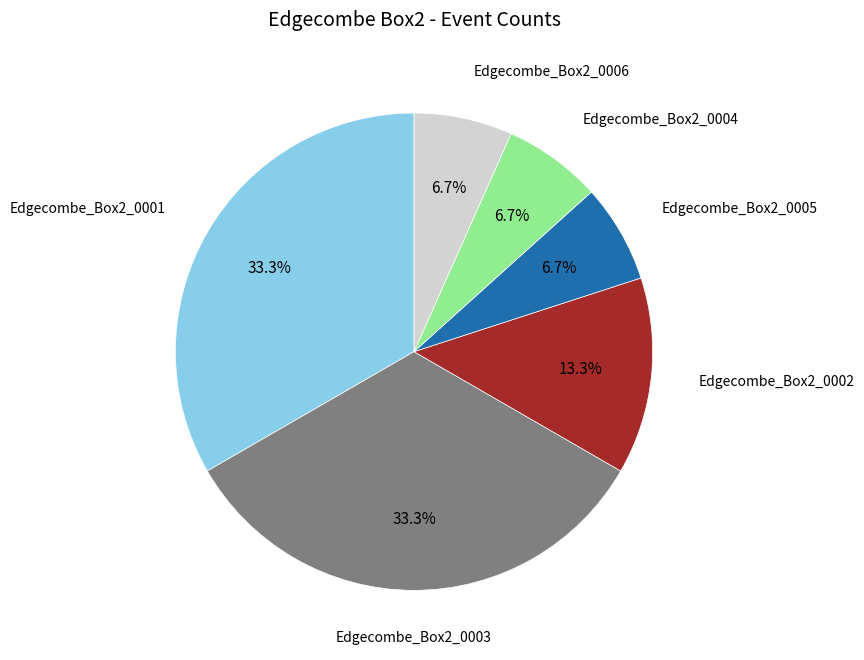

Does any single category account for the majority?

No